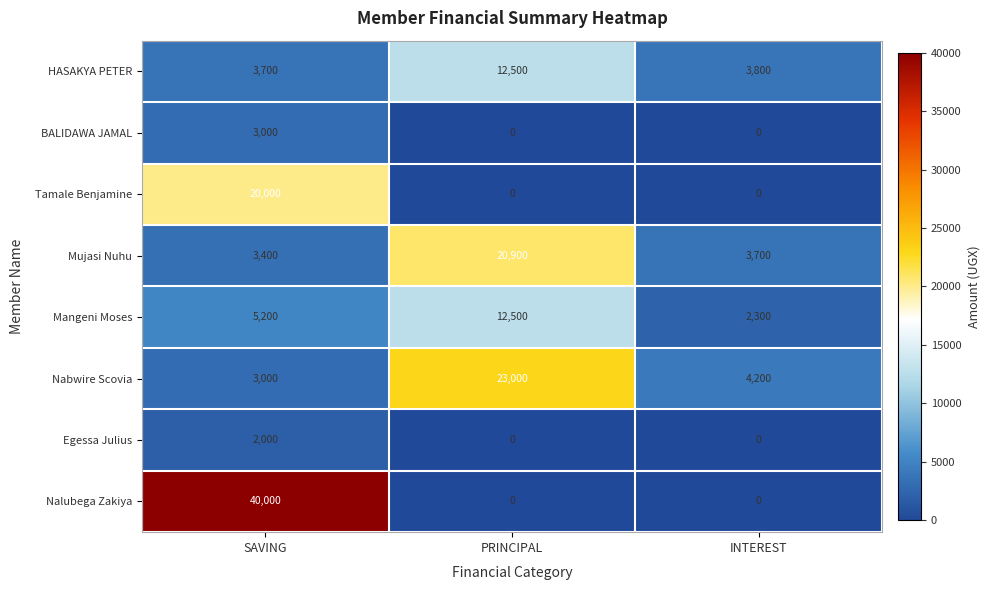

Reading right to left, extract all data points from this chart.

HASAKYA PETER: 3800	12500	3700
BALIDAWA JAMAL: 0	0	3000
Tamale Benjamine: 0	0	20000
Mujasi Nuhu: 3700	20900	3400
Mangeni Moses: 2300	12500	5200
Nabwire Scovia: 4200	23000	3000
Egessa Julius: 0	0	2000
Nalubega Zakiya: 0	0	40000